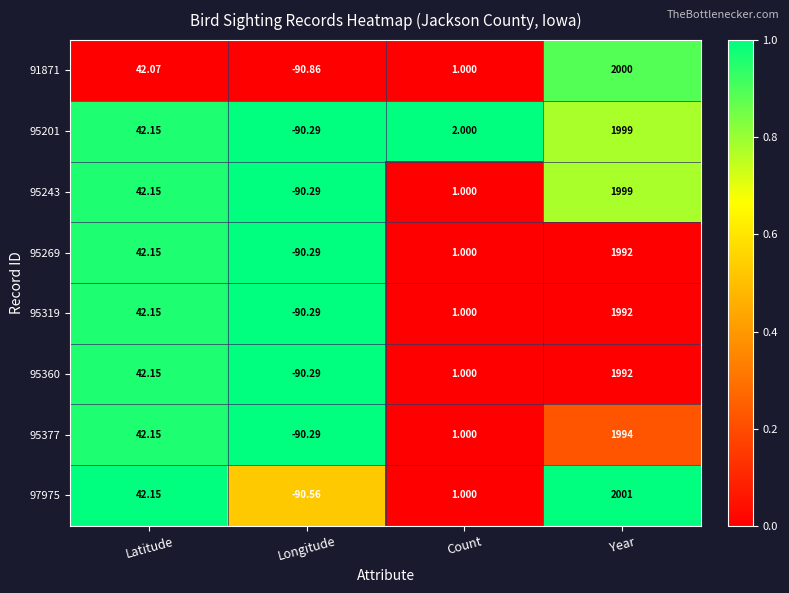

How many values in 91871 are below zero?

1